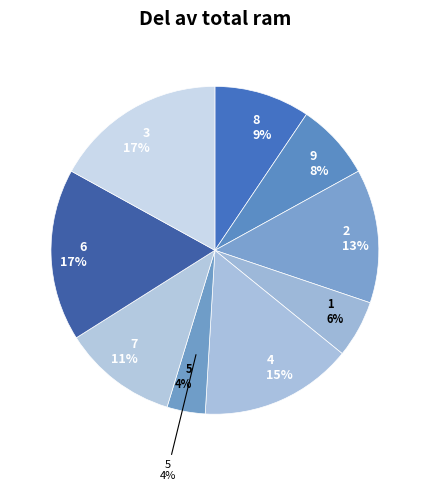

Does any single category account for the majority?

No